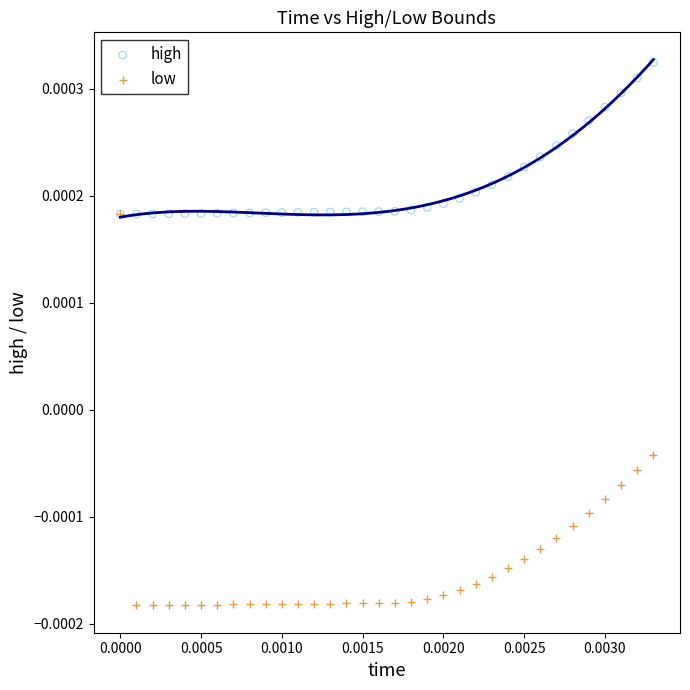

Which series contains the highest Y value?

high